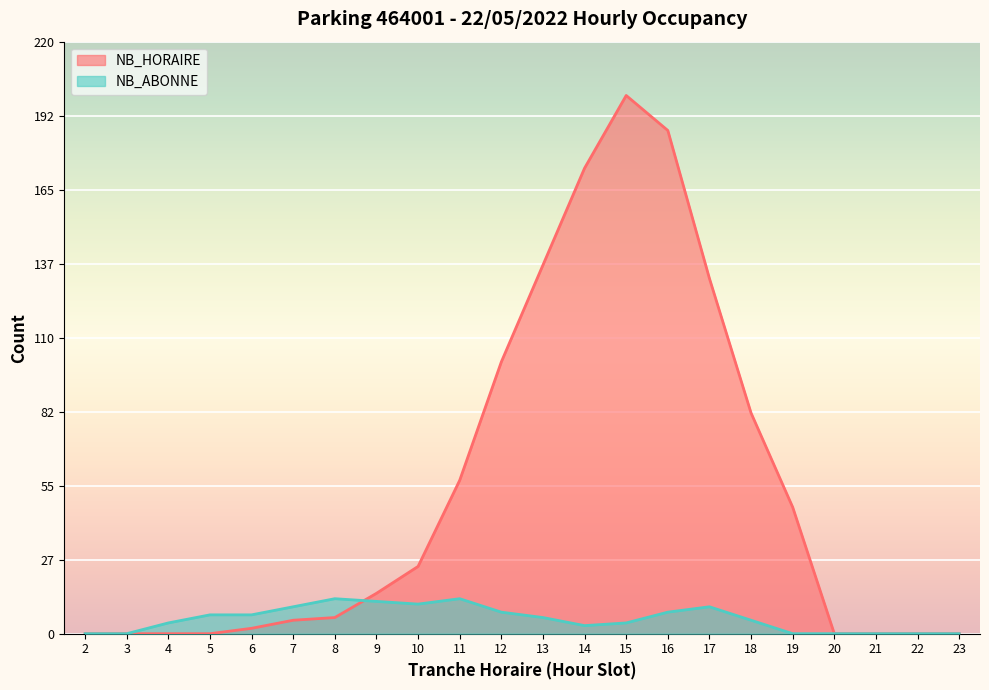

List the labels in order of NB_HORAIRE value, smallest first.

2, 3, 4, 5, 20, 21, 22, 23, 6, 7, 8, 9, 10, 19, 11, 18, 12, 17, 13, 14, 16, 15